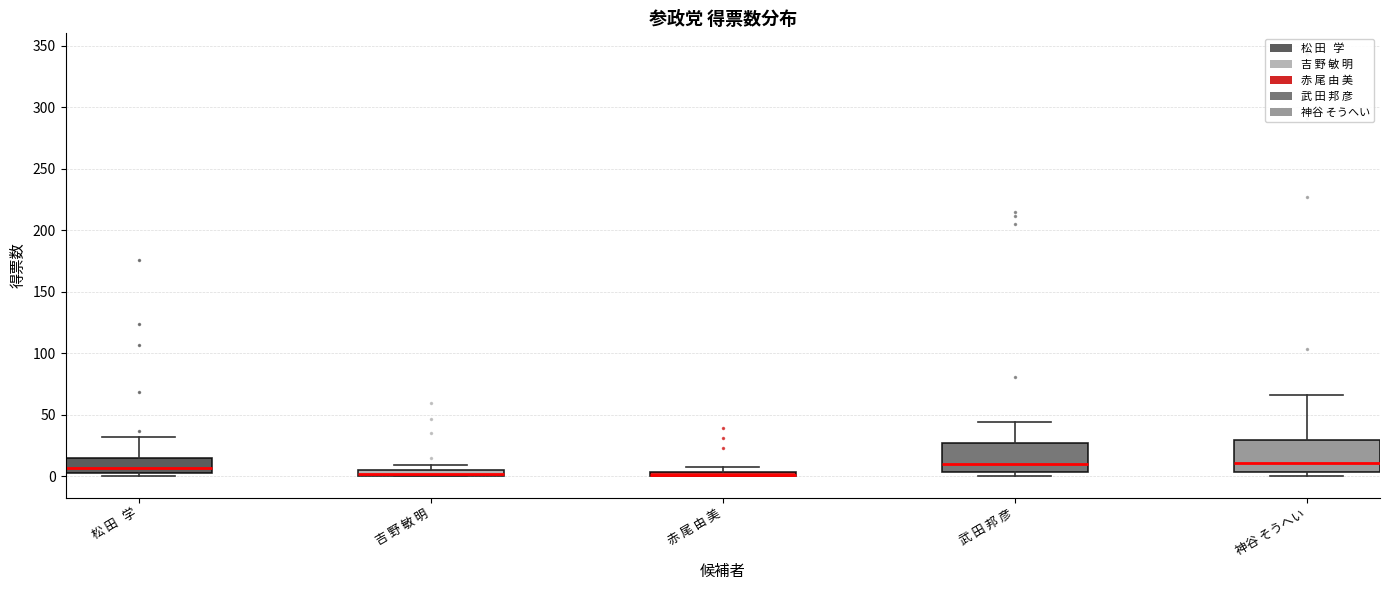

Where is the upper edge of the box for 武 田 邦 彦 on the y-axis? The values are not printed on the chart, so give them approximately, as read against the axis.

30